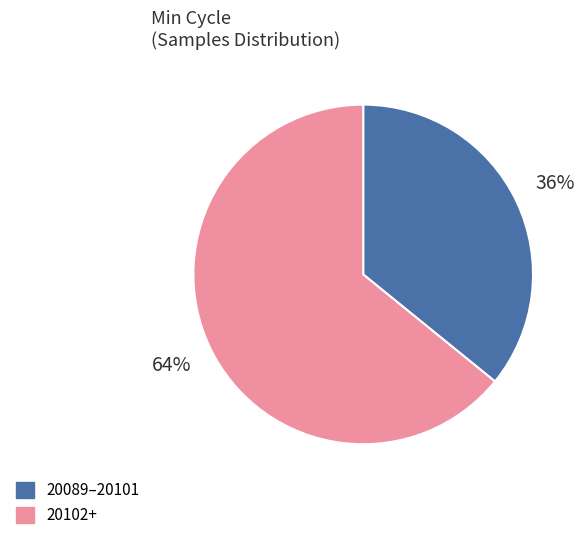

Which slice is the largest?

20102+